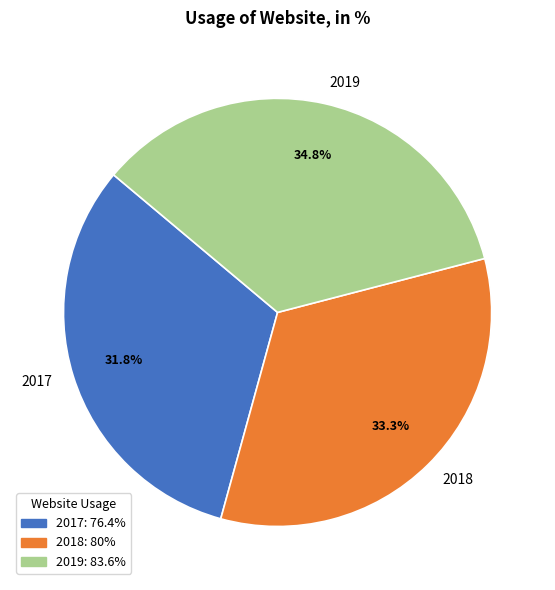

To the nearest percent, what portion does 2019 represent?

35%